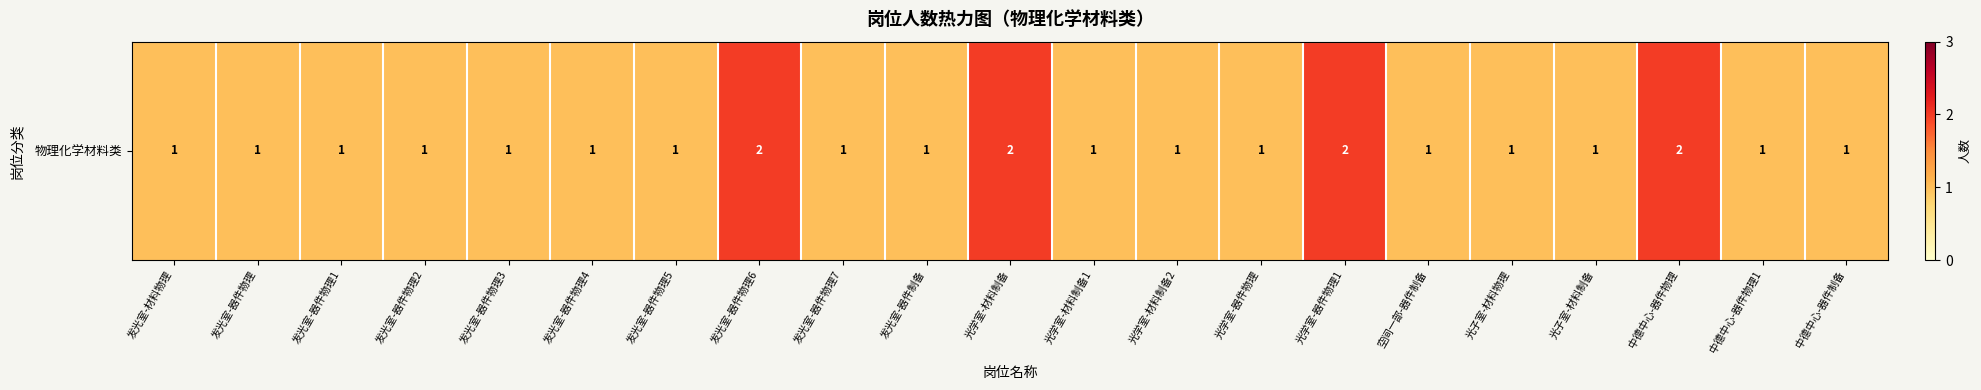

What is the sum of all values?

25